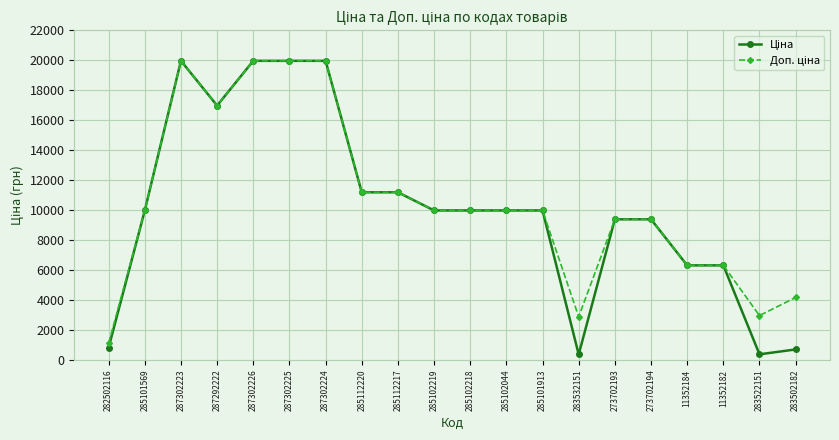

What is the label of the 18th point from the left?

11352182